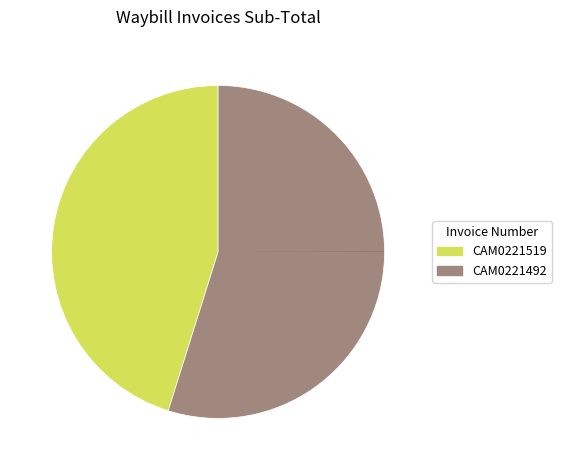

Count the number of slices in the pie.

2